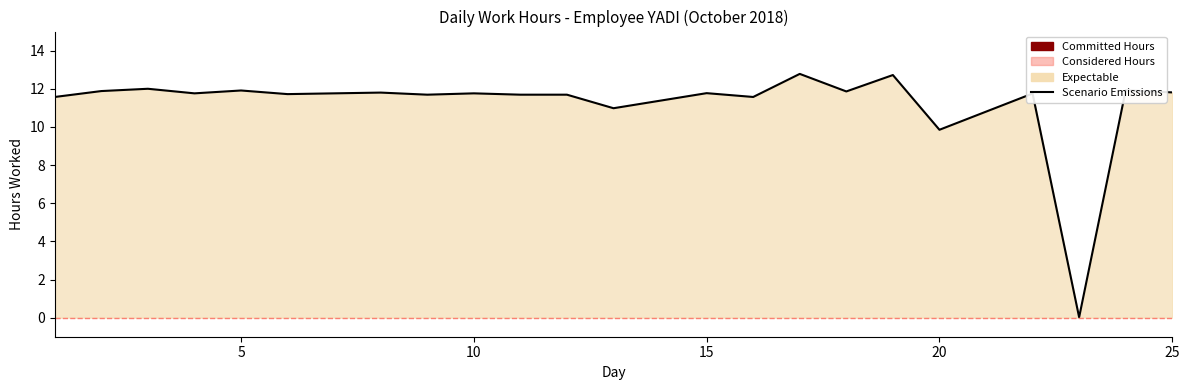

At which label is the value closest to 6?

20